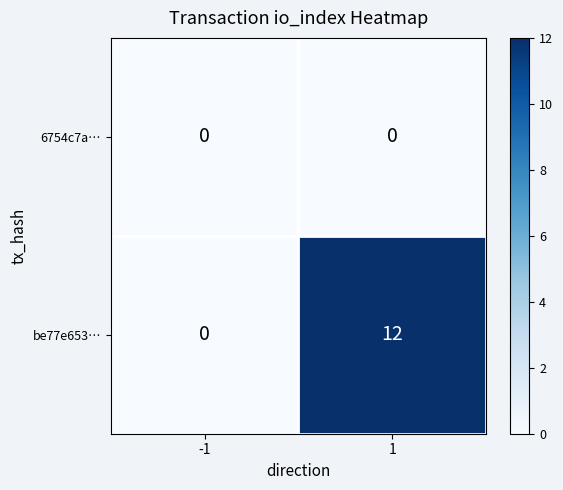

How many data points in be77e653… are less than 12?

1